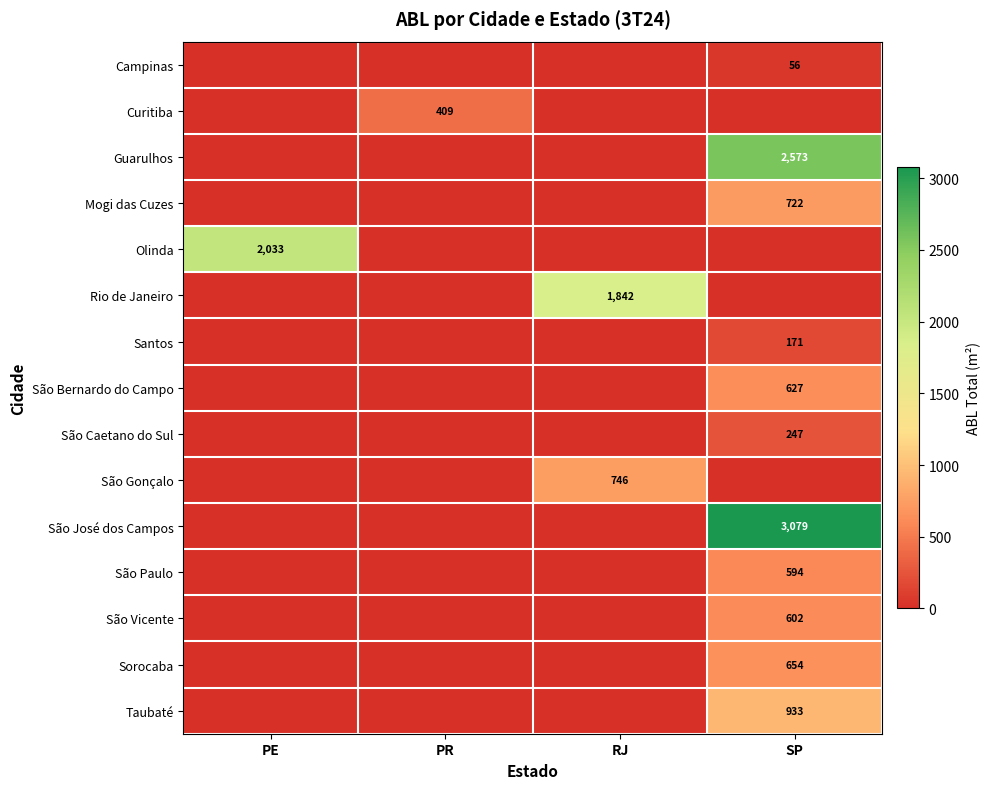

How many categories are shown in the chart?

4